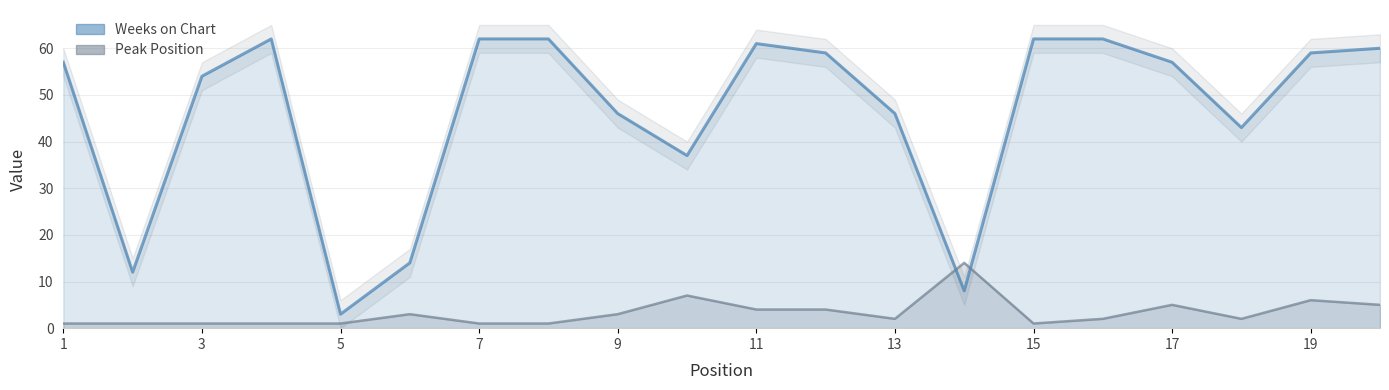

Rank the series by their average value, from highest to lowest.

Weeks on Chart, Peak Position